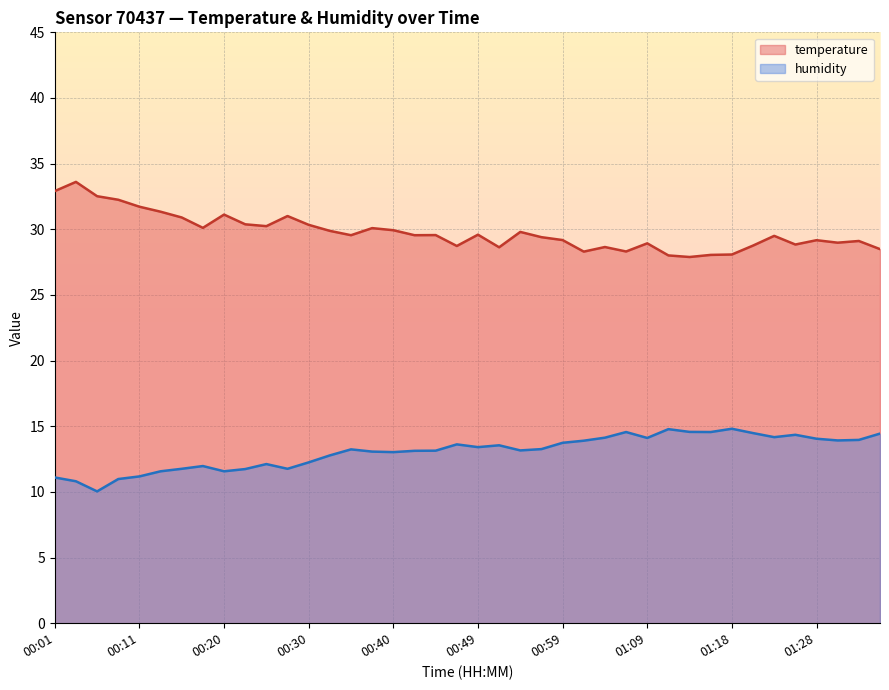

True or false: temperature and humidity cross at least once.

False